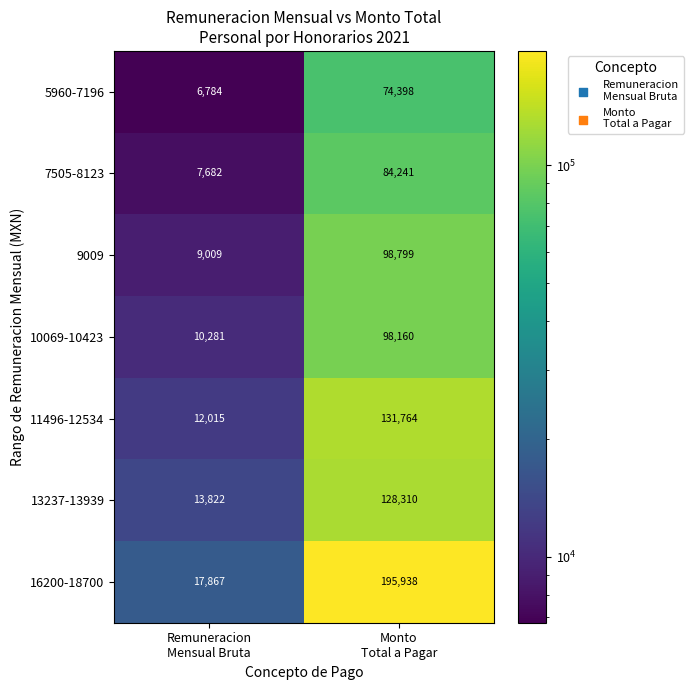

What is the average value of the 7505-8123 series?

45962